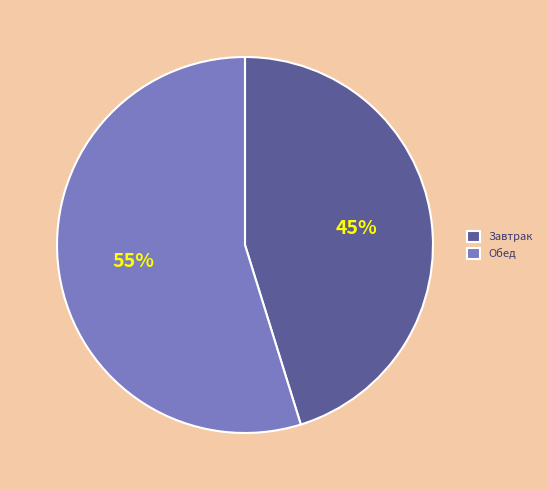

The Обед slice represents 55% of the pie. True or false?

True